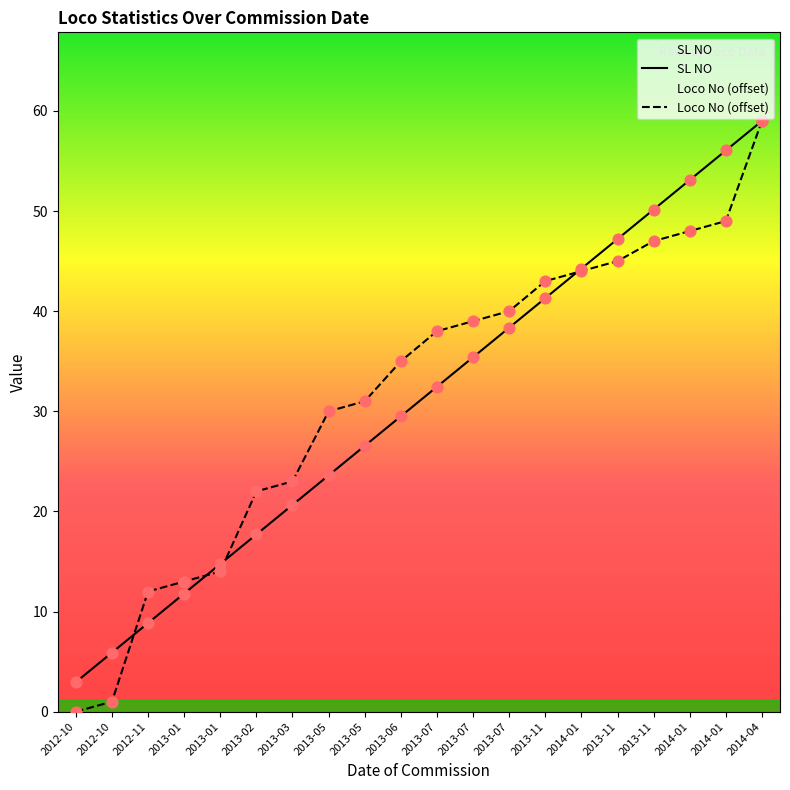

Which series has the largest total across all categories?

Loco No (offset)